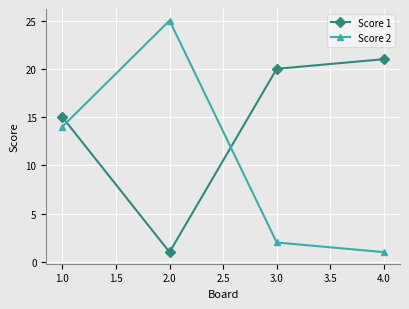

What is the label of the 1st point from the right?

4.0